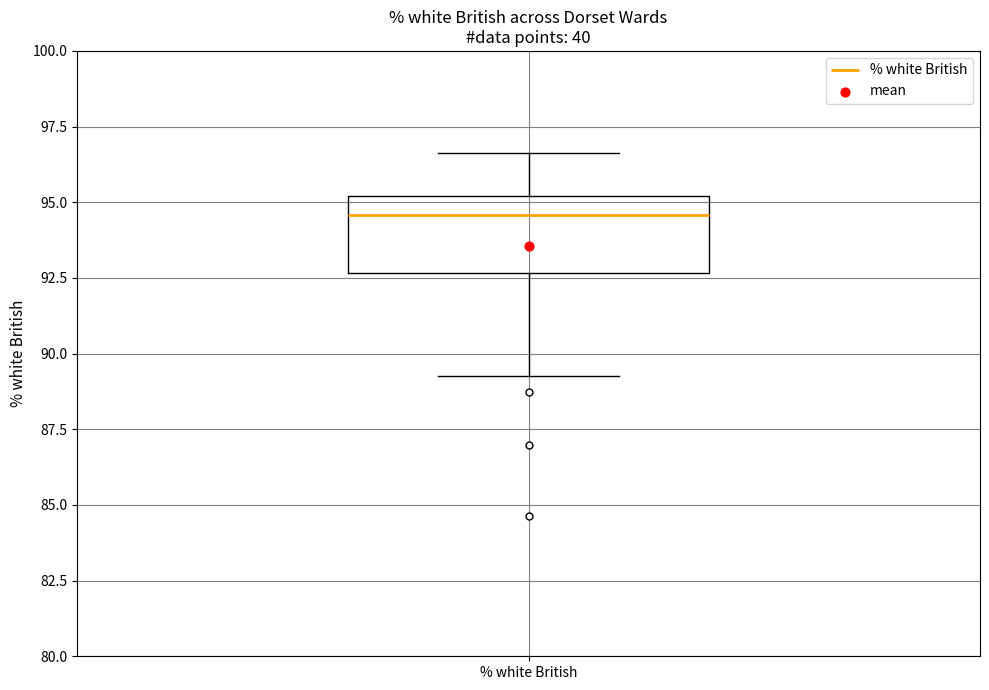

Where is the upper edge of the box for % white British on the y-axis? The values are not printed on the chart, so give them approximately, as read against the axis.

95.0